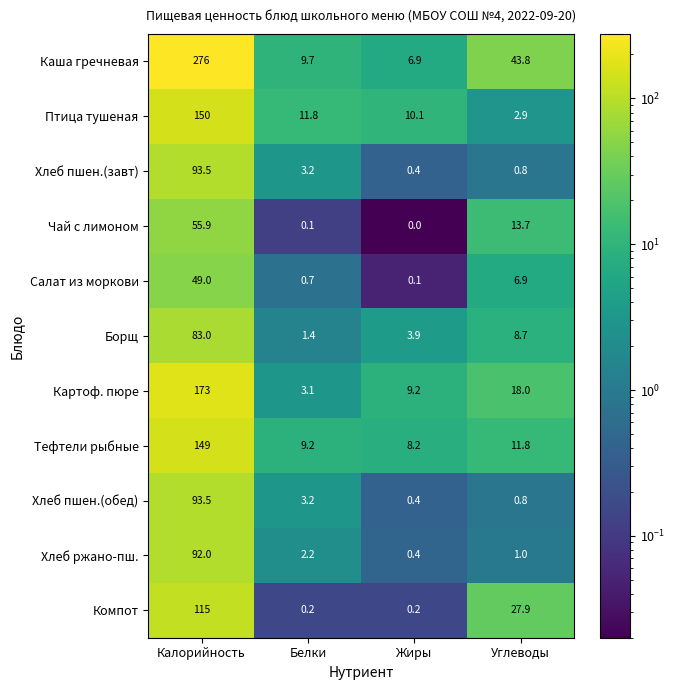

Which category has the highest value across all series?

Калорийность